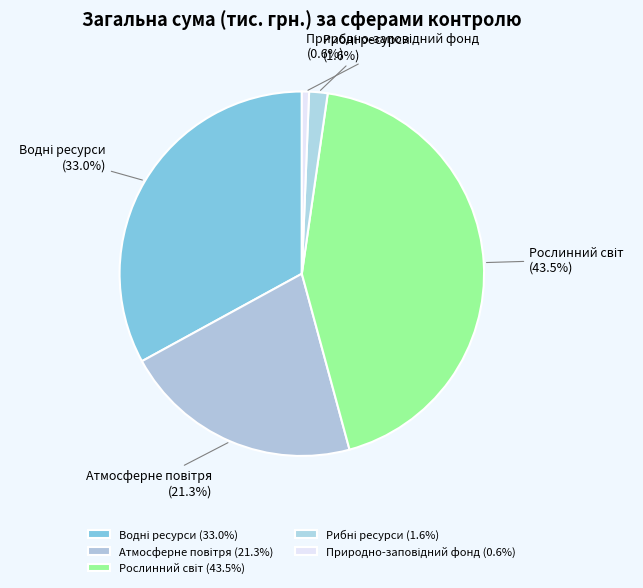

Is there any slice that represents more than half of the pie?

No